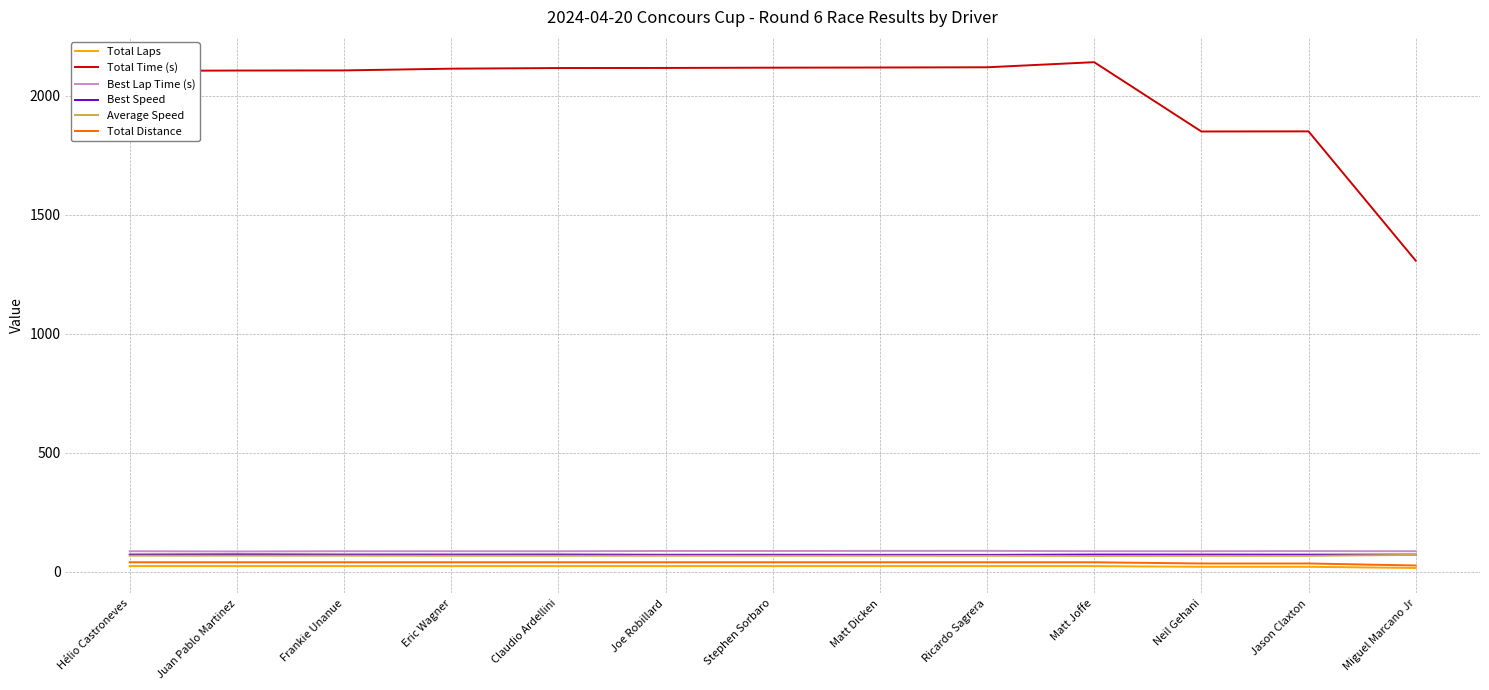

True or false: Best Speed and Average Speed cross at least once.

False